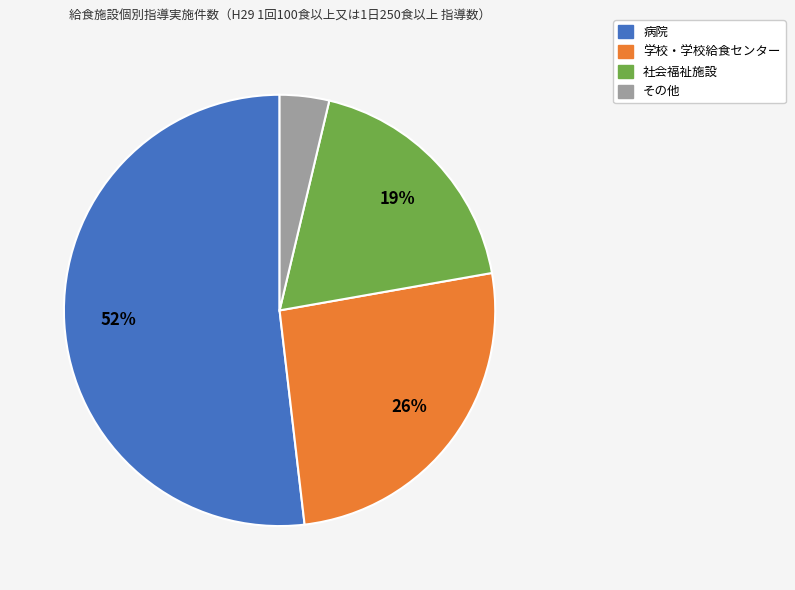

Is there any slice that represents more than half of the pie?

Yes